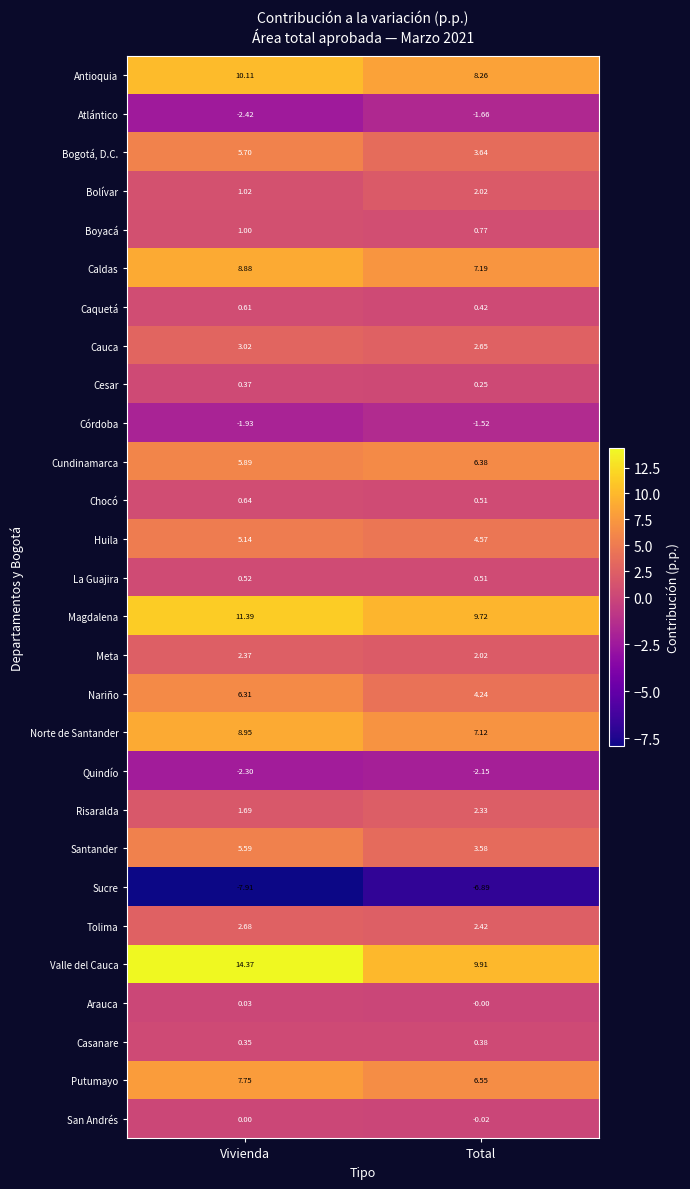

What is the difference between the highest and lowest values at Vivienda?

22.3